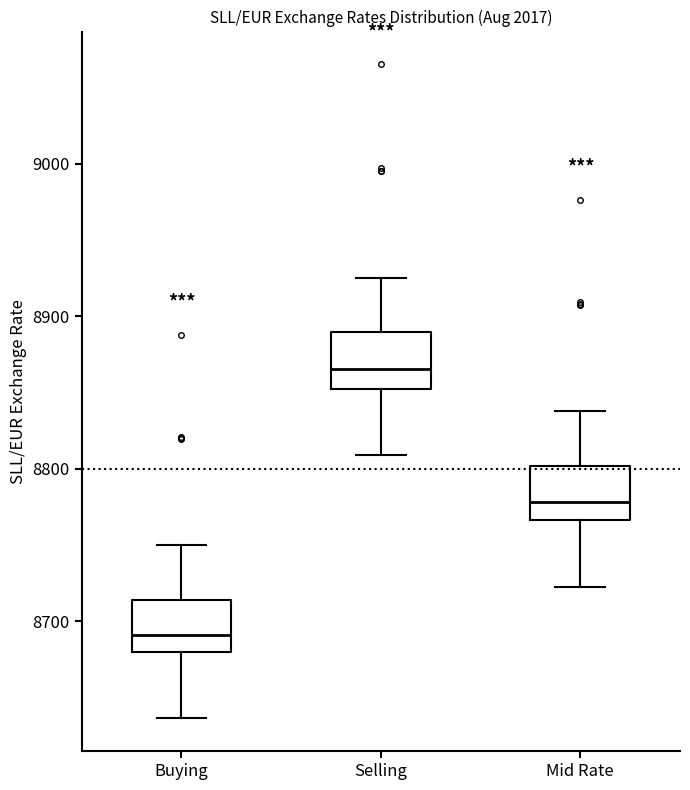

Reading left to right, read every box against the y-axis: the position of its median line, the range the box covers, and the ends of its whiskers. The values are not printed on the chart, so give them approximately, as read against the axis.

Buying: median 8690, box 8680 to 8710, whiskers 8640 to 8750
Selling: median 8870, box 8850 to 8890, whiskers 8810 to 8920
Mid Rate: median 8780, box 8770 to 8800, whiskers 8720 to 8840